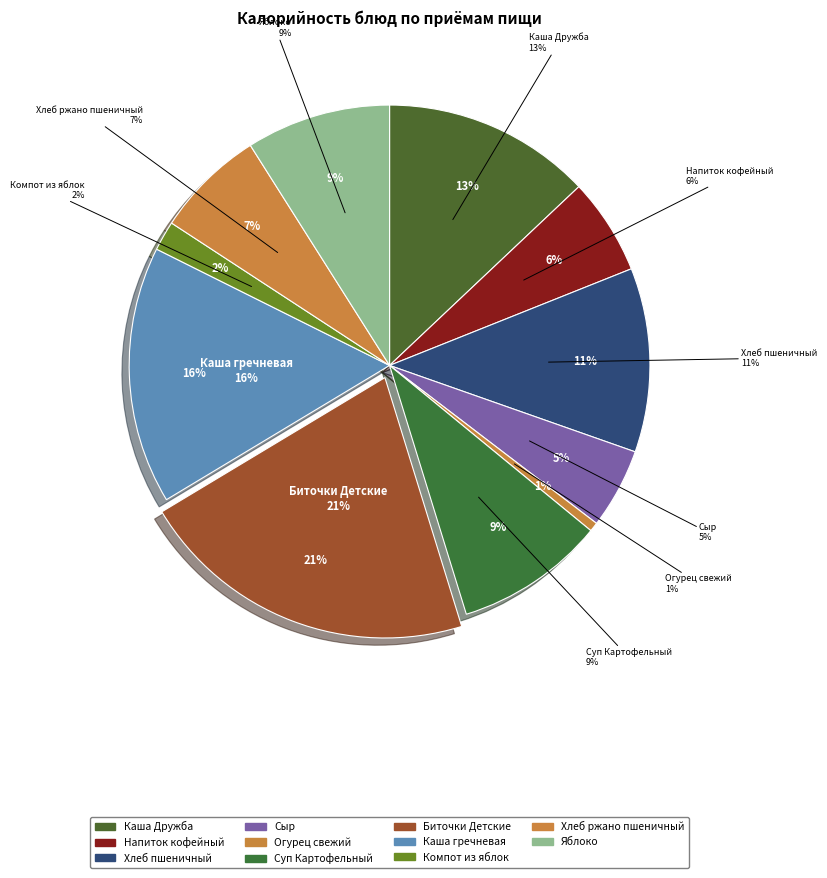

Count the number of slices in the pie.

11